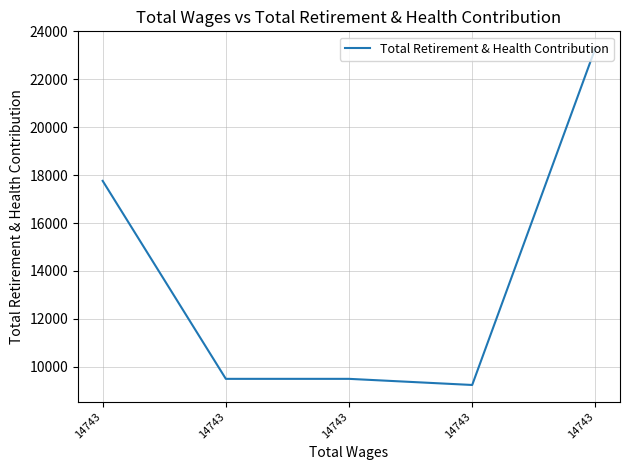

Is this an area chart (filled region under the line)?

No